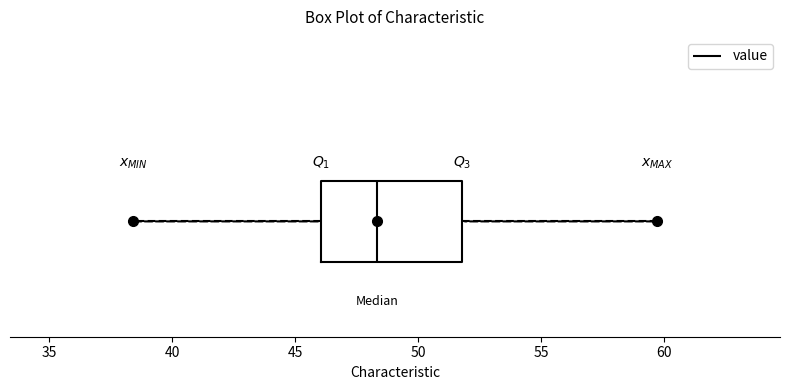

Read this box plot against the x-axis: the position of the median line, the range covered by the box, and the ends of both whiskers. The values are not printed on the chart, so give them approximately, as read against the axis.

median 48.5, box 46.0 to 52.0, whiskers 38.5 to 59.5